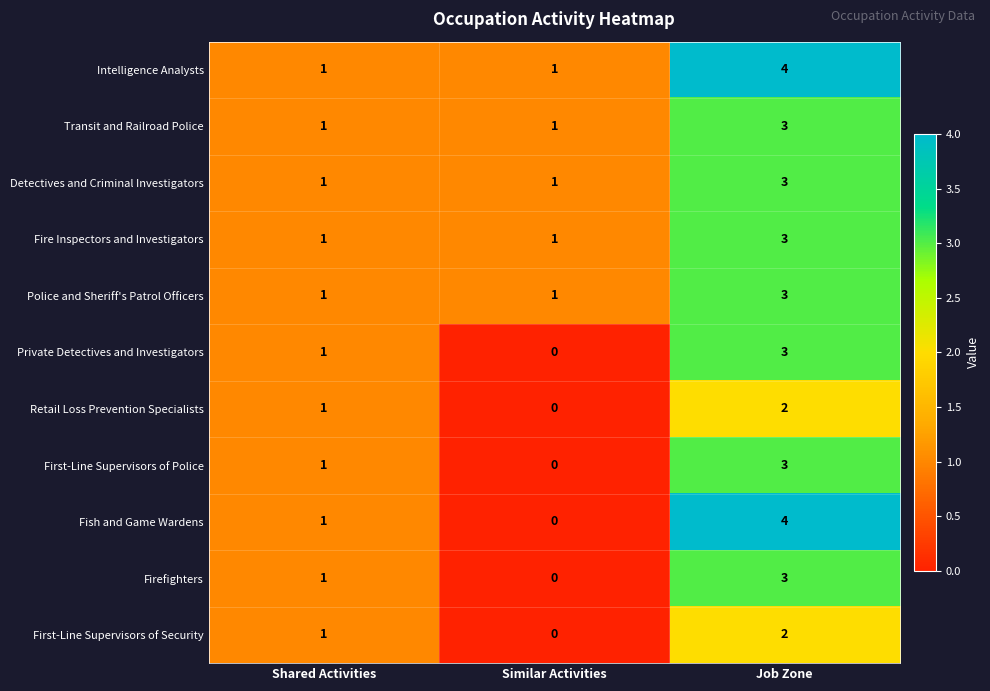

How many data points does each series have?

3